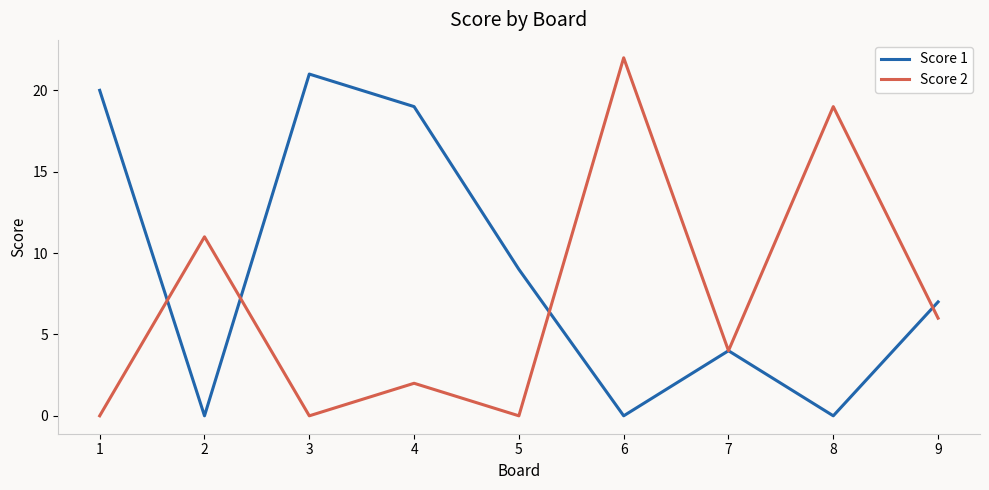

True or false: Score 2 has more than 1 interior local peaks.

True